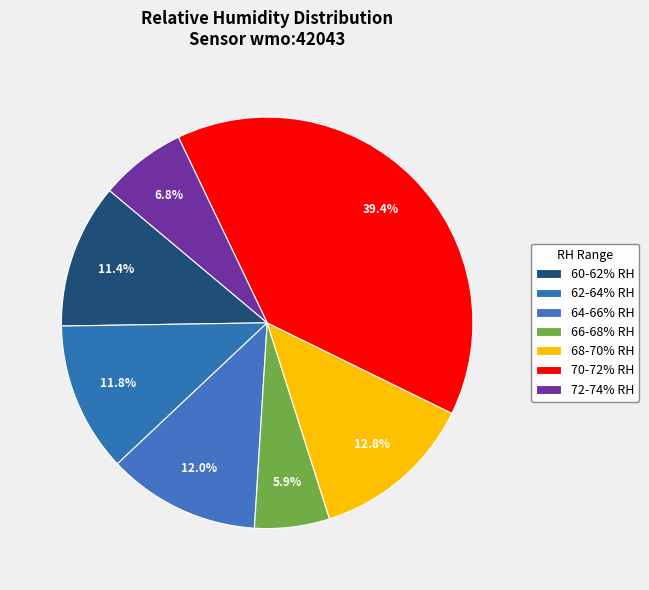

How many segments does this pie chart have?

7